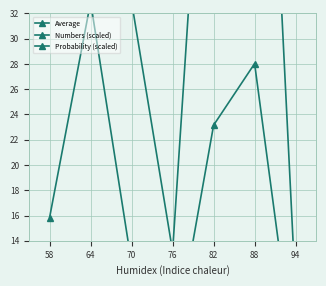

List the series in order of their peak value, highest first.

Average, Probability (scaled), Numbers (scaled)